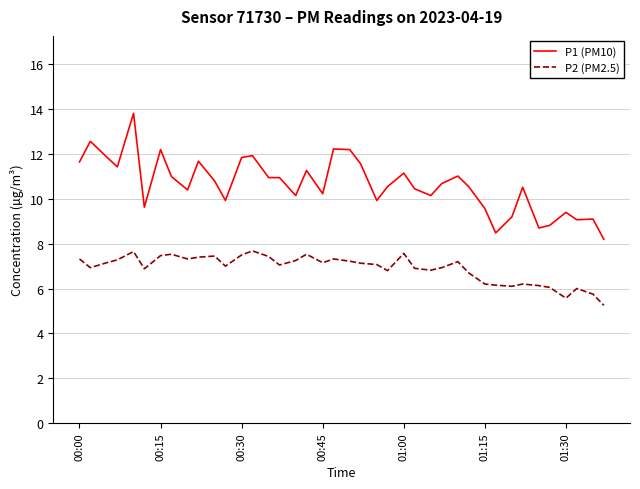

List the series in order of their overall mean, highest first.

P1 (PM10), P2 (PM2.5)